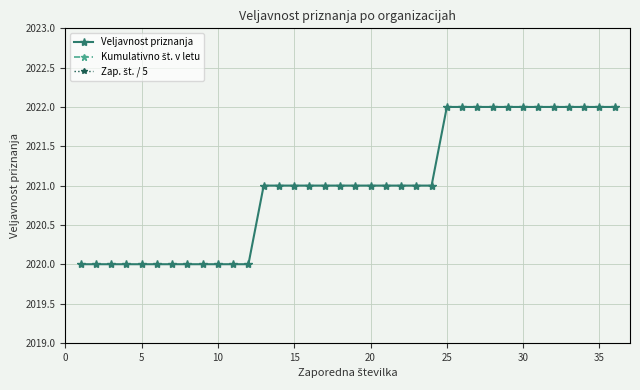

Reading left to right, transcribe all the data shown in this chart.

Veljavnost priznanja: 2020.0	2020.0	2020.0	2020.0	2020.0	2020.0	2020.0	2020.0	2020.0	2020.0	2020.0	2020.0	2021.0	2021.0	2021.0	2021.0	2021.0	2021.0	2021.0	2021.0	2021.0	2021.0	2021.0	2021.0	2022.0	2022.0	2022.0	2022.0	2022.0	2022.0	2022.0	2022.0	2022.0	2022.0	2022.0	2022.0
Kumulativno št. v letu: 1.0	2.0	3.0	4.0	5.0	6.0	7.0	8.0	9.0	10.0	11.0	12.0	1.0	2.0	3.0	4.0	5.0	6.0	7.0	8.0	9.0	10.0	11.0	12.0	1.0	2.0	3.0	4.0	5.0	6.0	7.0	8.0	9.0	10.0	11.0	12.0
Zap. št. / 5: 0.2	0.4	0.6	0.8	1.0	1.2	1.4	1.6	1.8	2.0	2.2	2.4	2.6	2.8	3.0	3.2	3.4	3.6	3.8	4.0	4.2	4.4	4.6	4.8	5.0	5.2	5.4	5.6	5.8	6.0	6.2	6.4	6.6	6.8	7.0	7.2